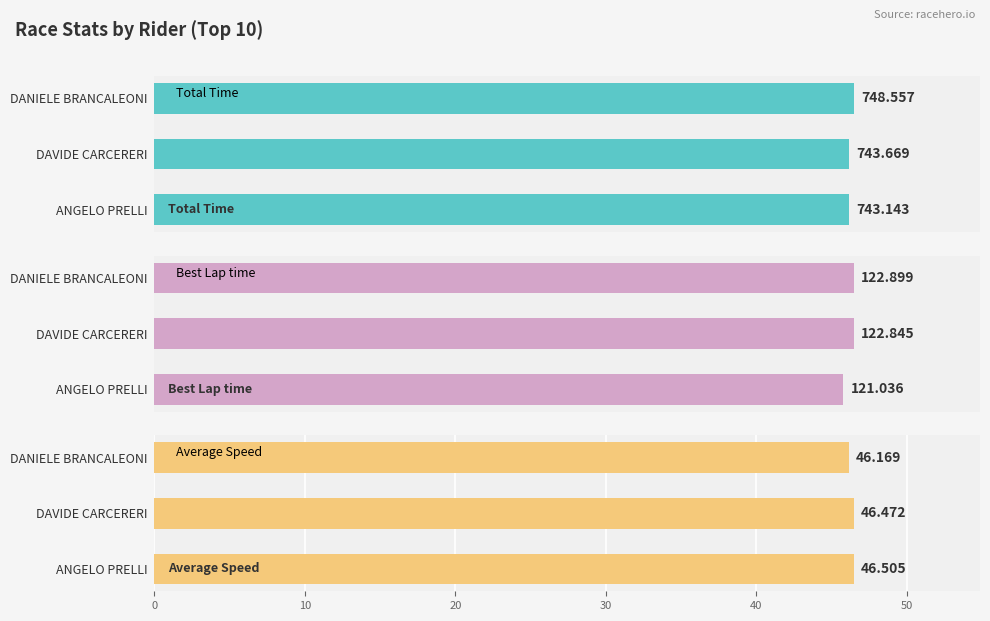

At which label does Total Time reach its minimum?

ANGELO PRELLI